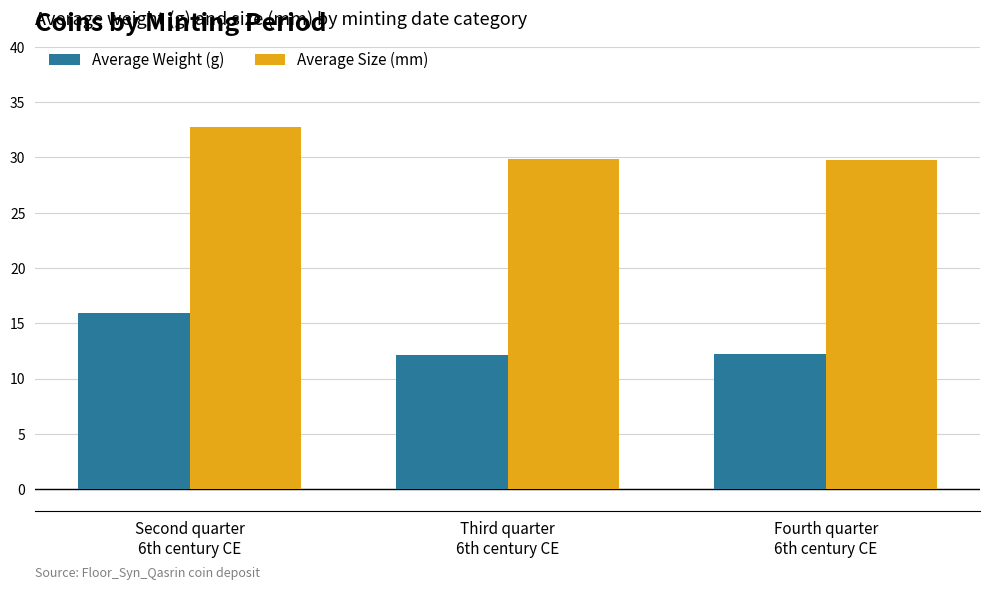

Between Second quarter
6th century CE and Fourth quarter
6th century CE, which series saw the biggest shift?

Average Weight (g)